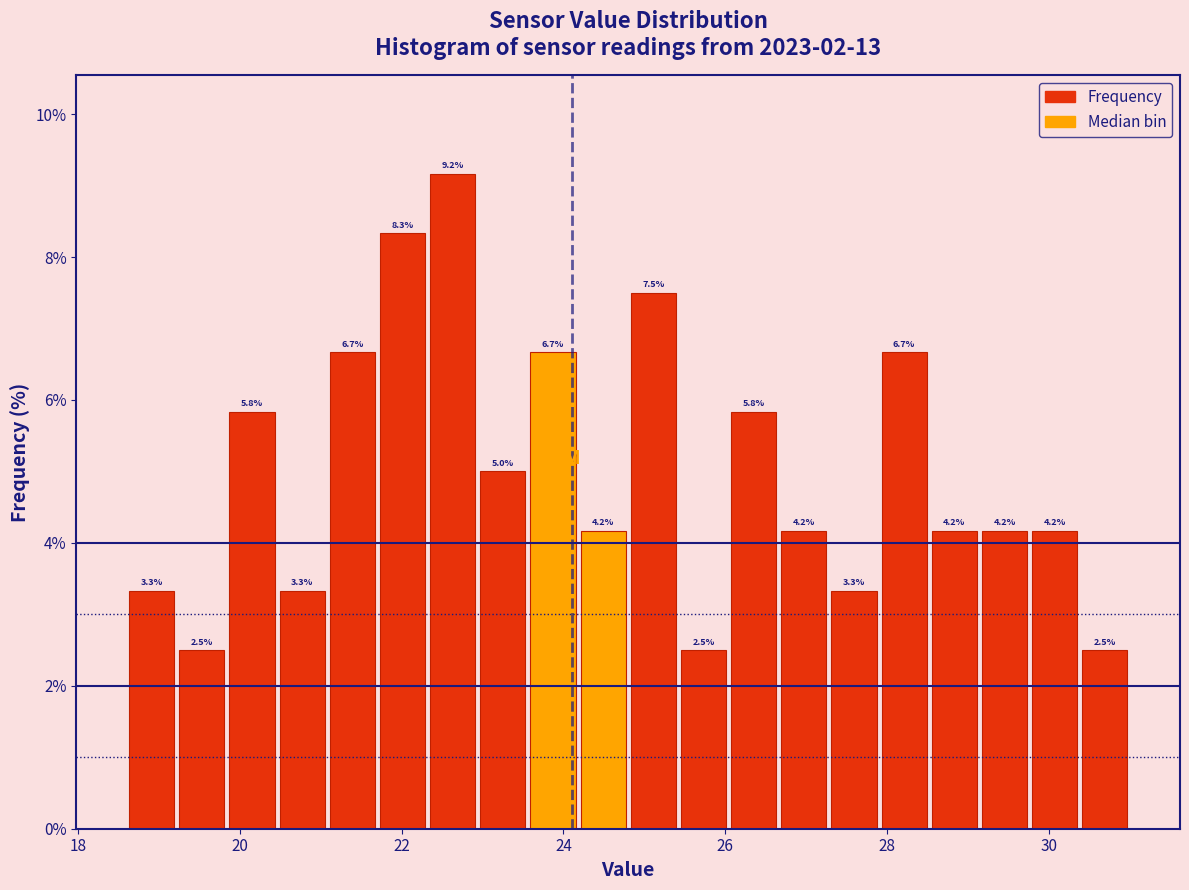

Around what value on the x-axis is the tallest bar? Give the approximate position of its centre, as read against the axis.

22.6